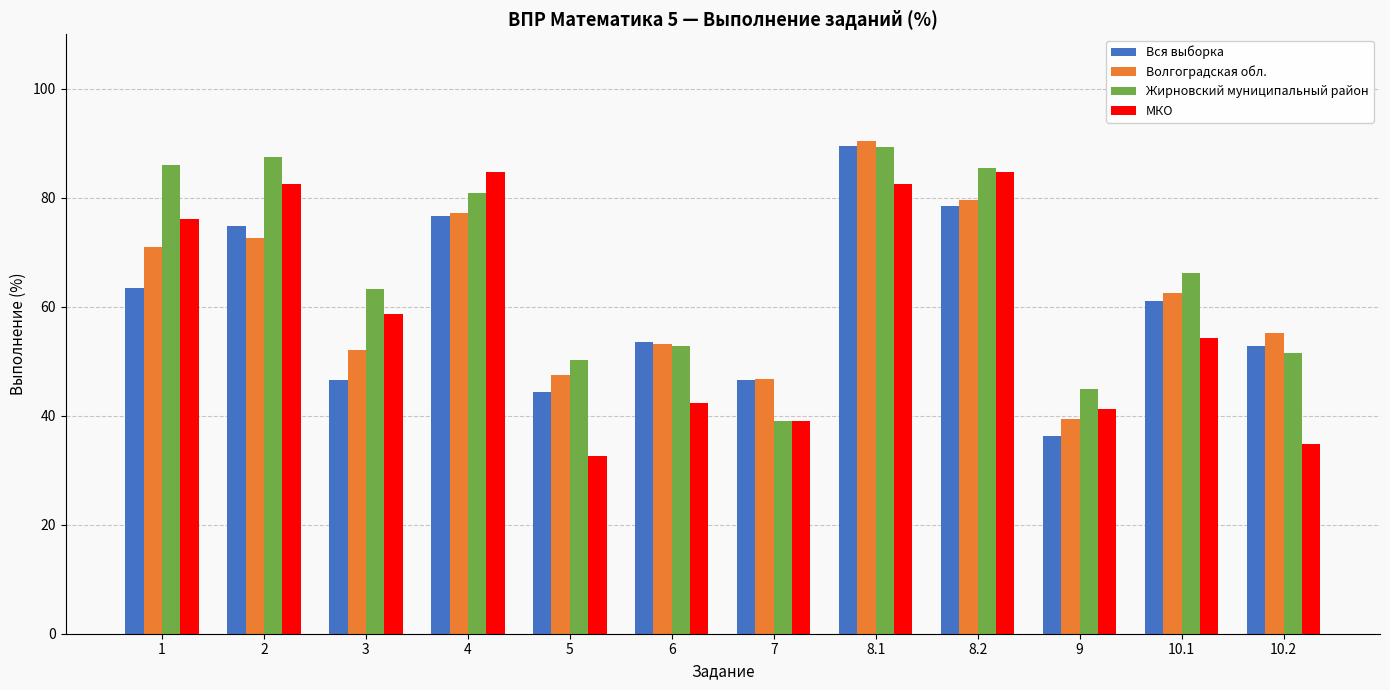

What is the value of the Вся выборка bar at the 6th from the left?

53.5